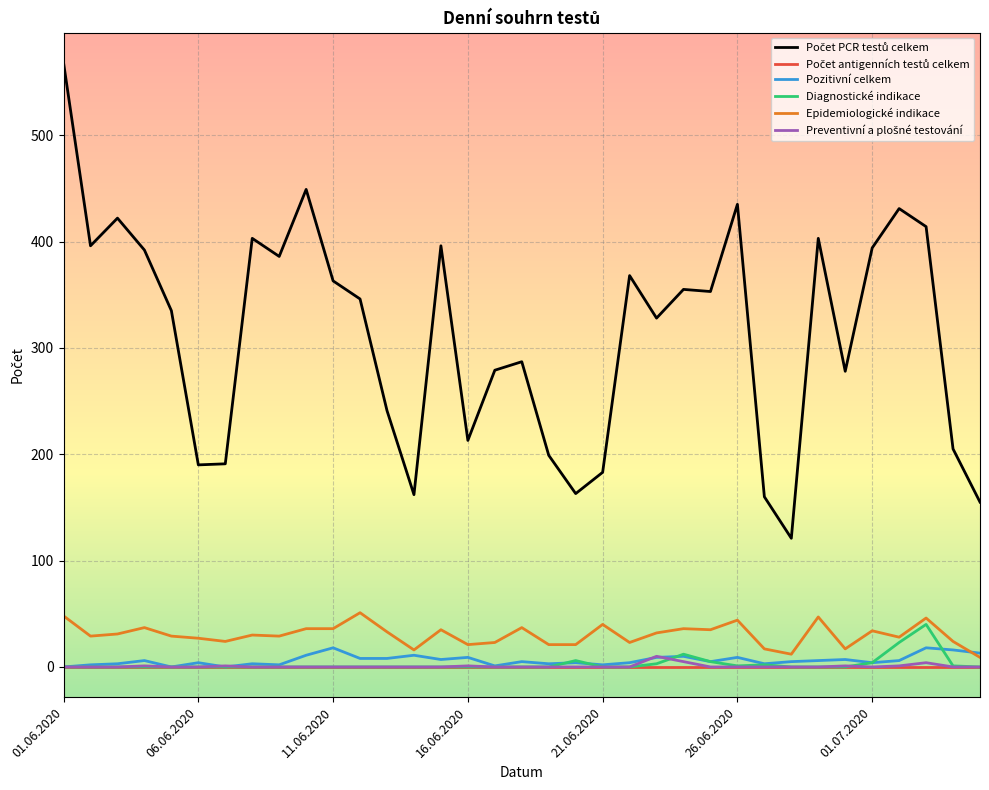

Count the number of categories in the chart.

35